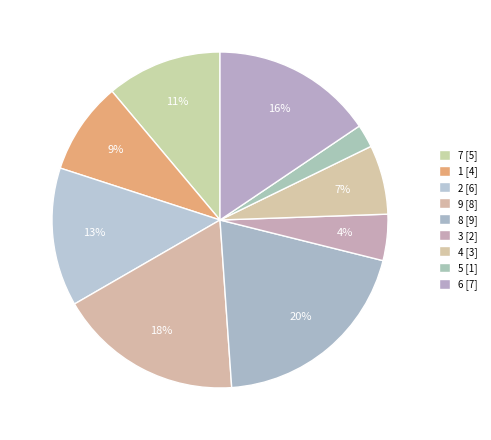

Does any single category account for the majority?

No